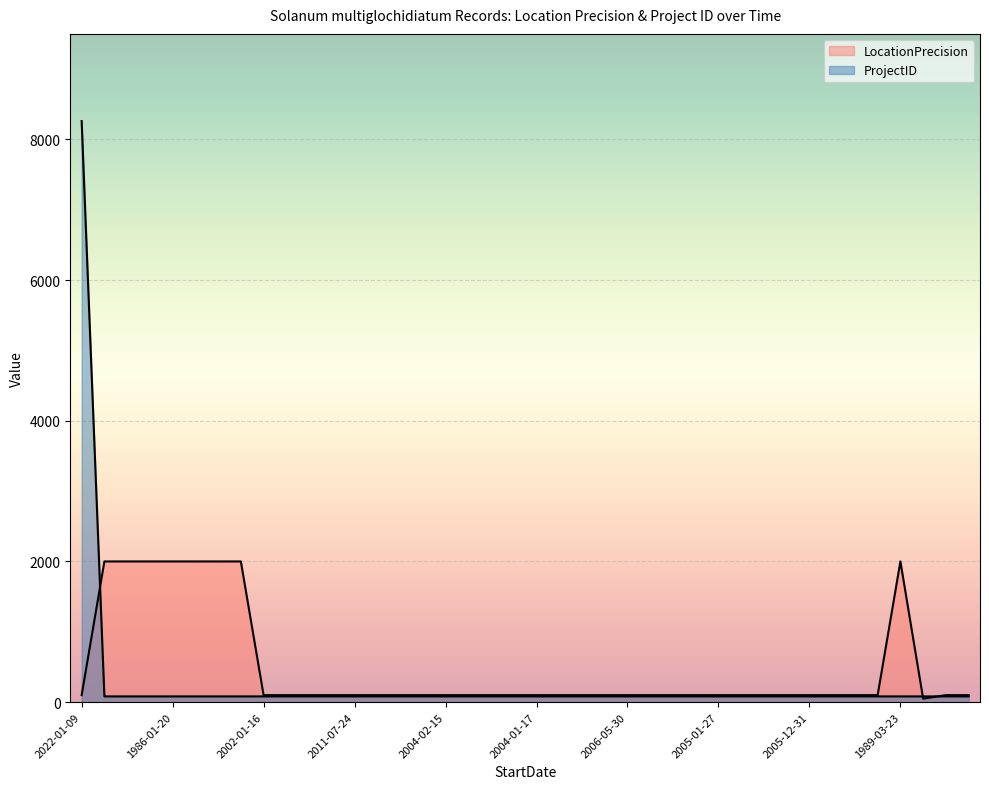

The LocationPrecision series shows 170 at 2006-02-24. True or false?

False